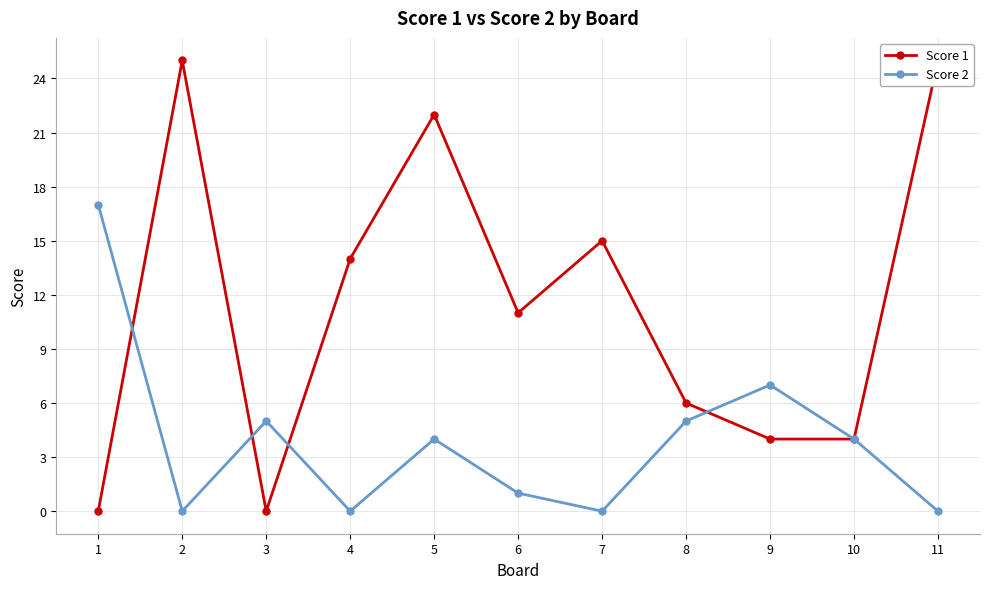

Does the chart display data point markers on the line(s)?

Yes